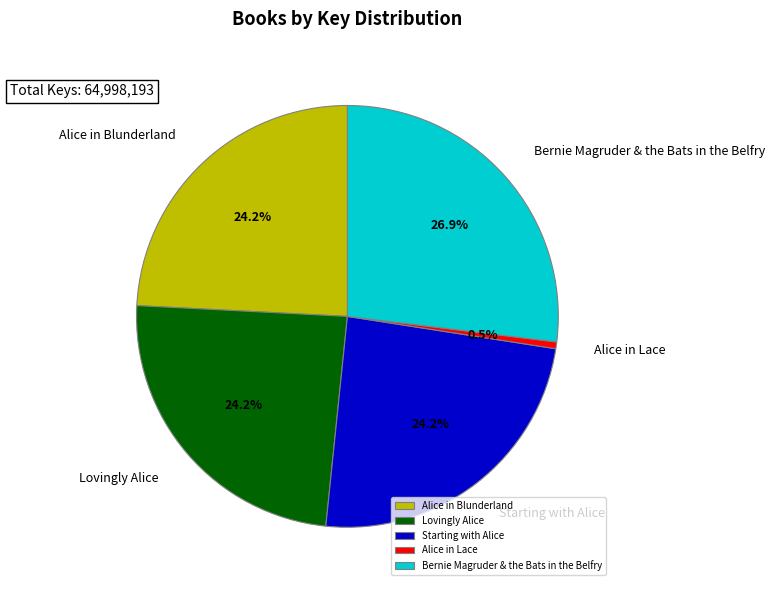

What is the total percentage of Alice in Blunderland and Bernie Magruder & the Bats in the Belfry?

51.1%